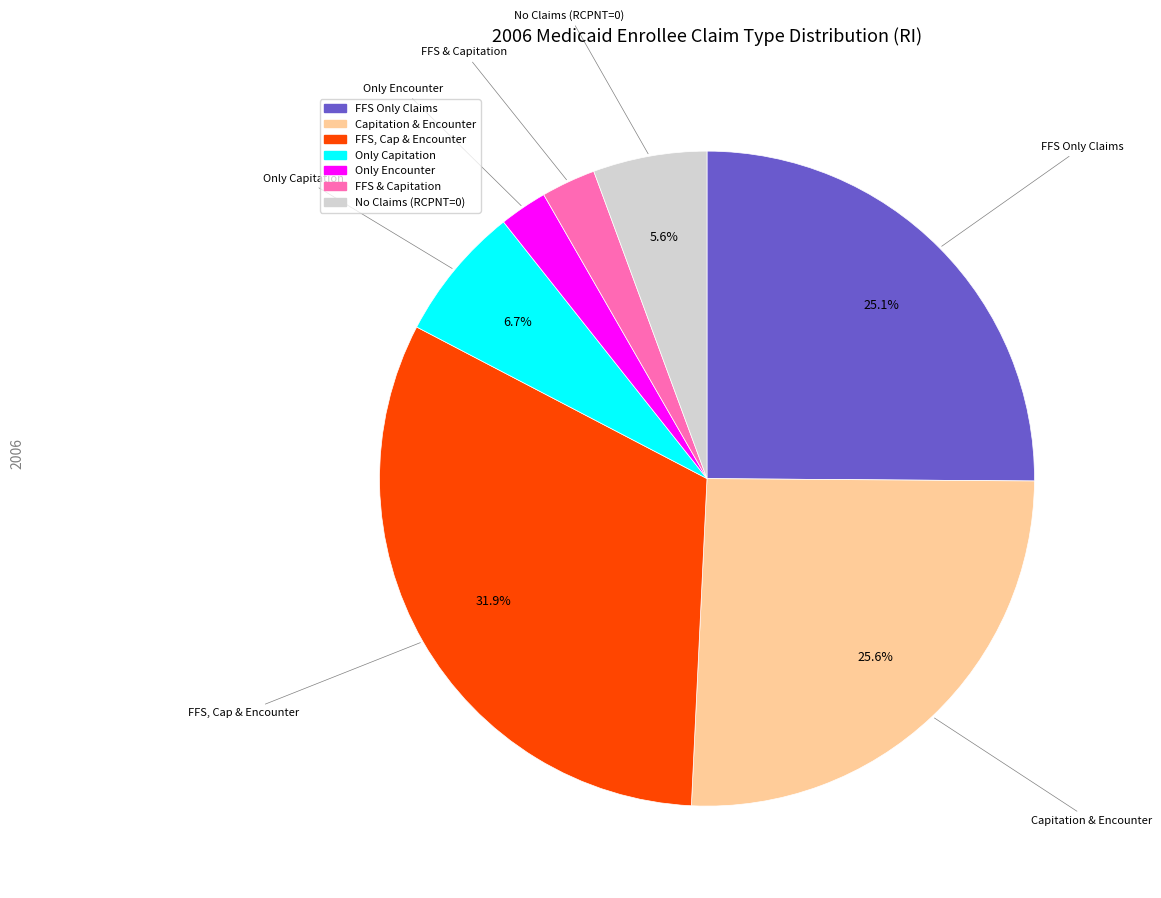

Combined, do FFS & Capitation and Capitation & Encounter account for over 50%?

No